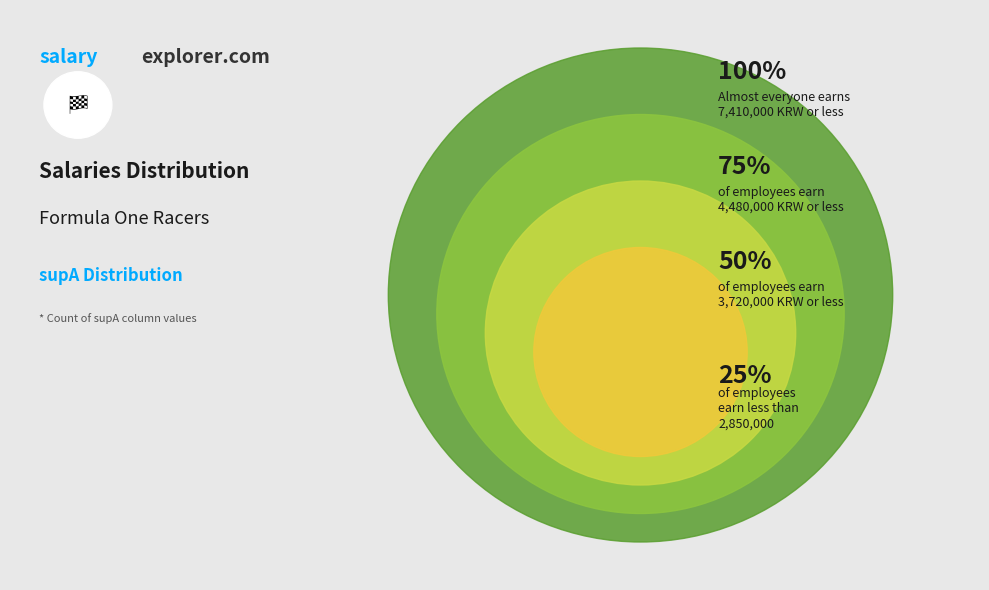

Is 80 the majority of the pie?

No